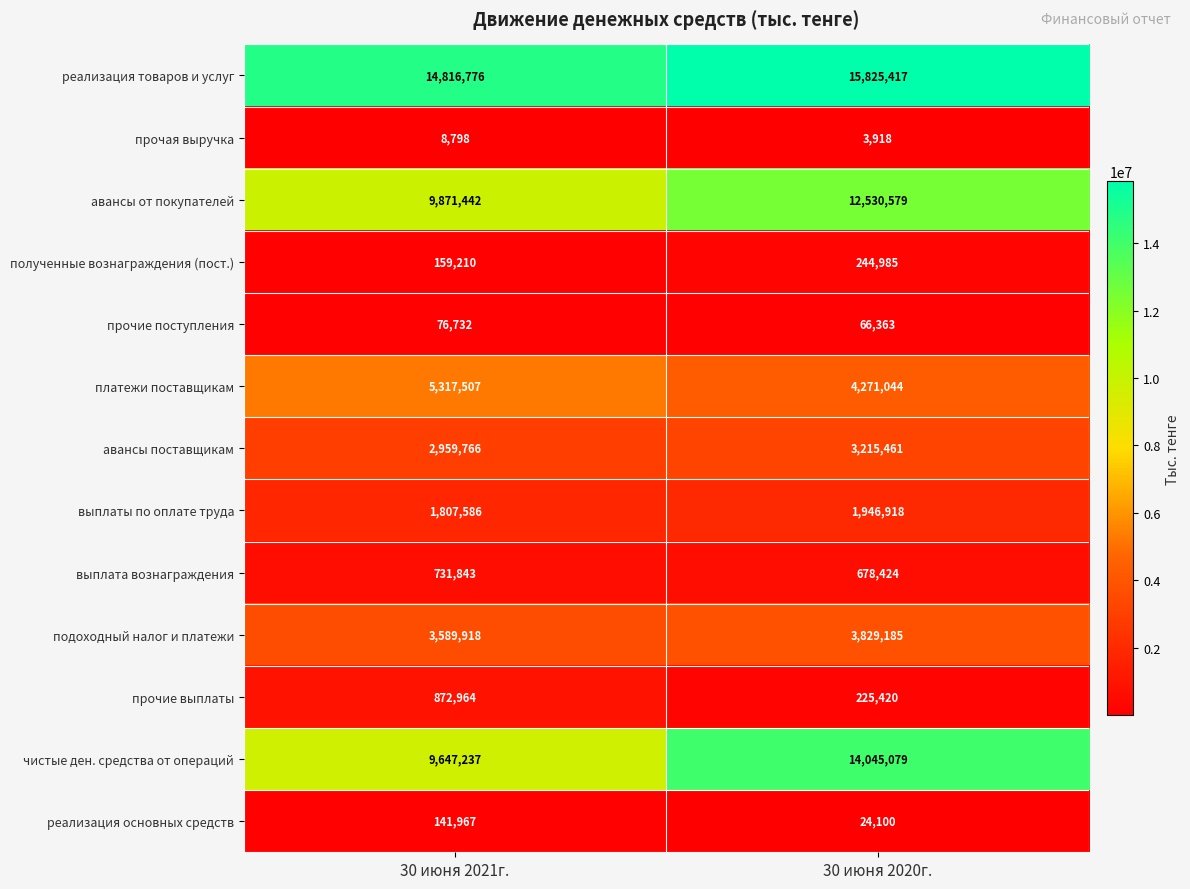

At which label does прочие поступления reach its minimum?

30 июня 2020г.